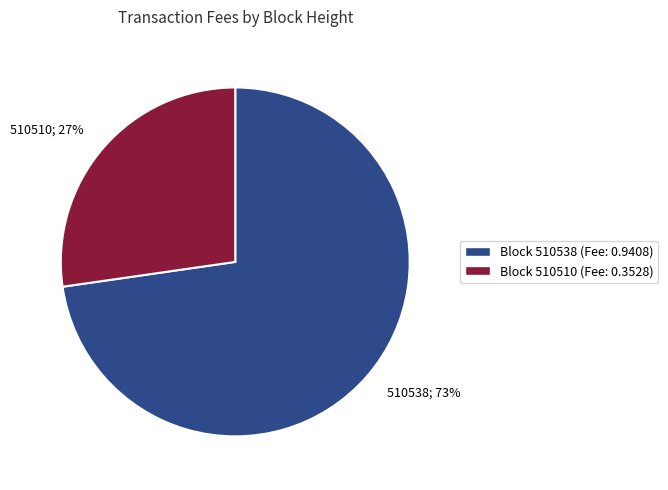

Combined, do 510538; 73% and 510510; 27% account for over 50%?

Yes